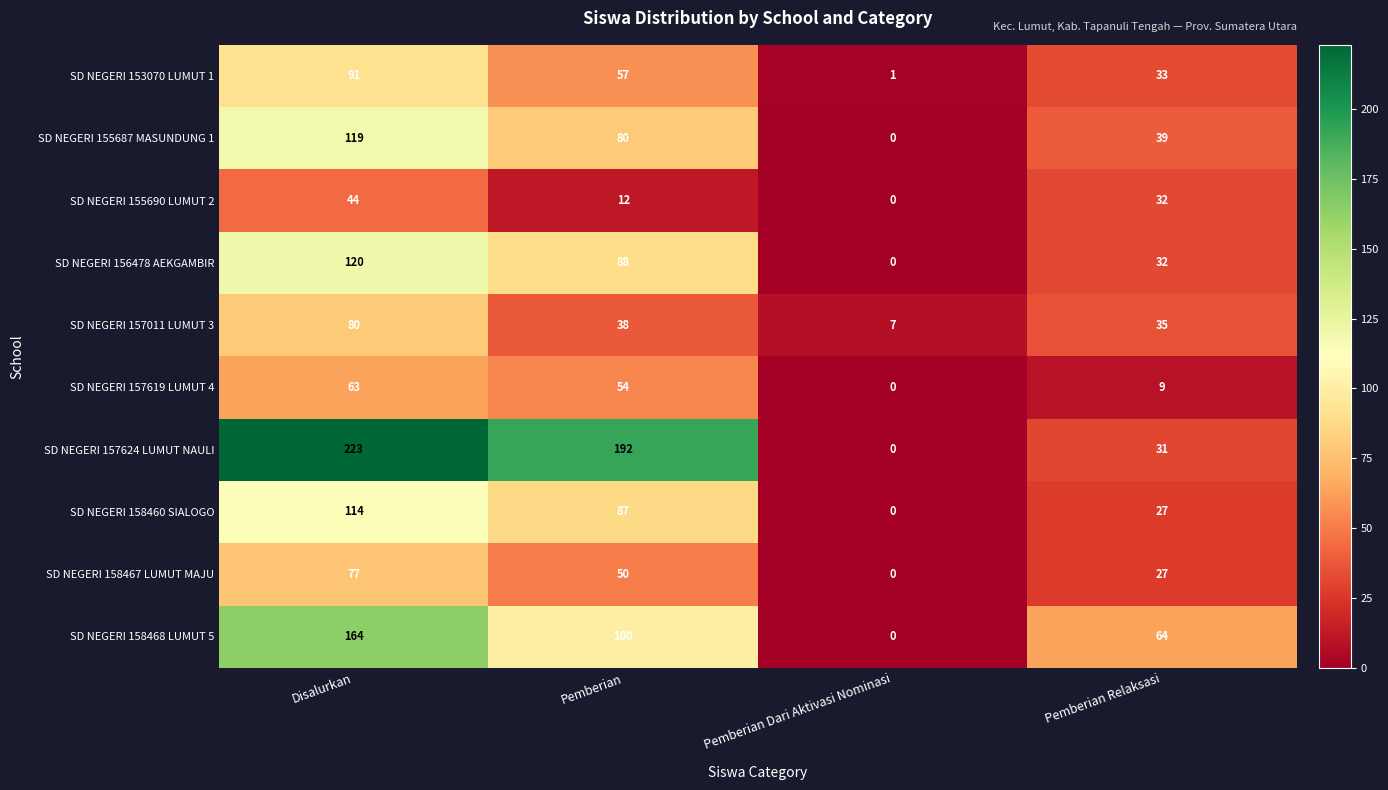

Which series has the widest spread of values?

SD NEGERI 157624 LUMUT NAULI